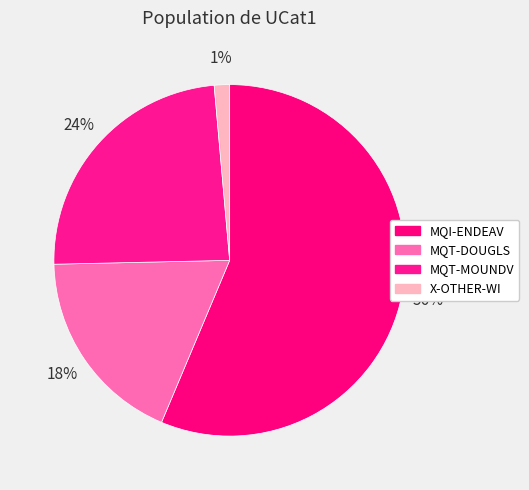

Rank the categories by value from highest to lowest.

MQI-ENDEAV, MQT-MOUNDV, MQT-DOUGLS, X-OTHER-WI